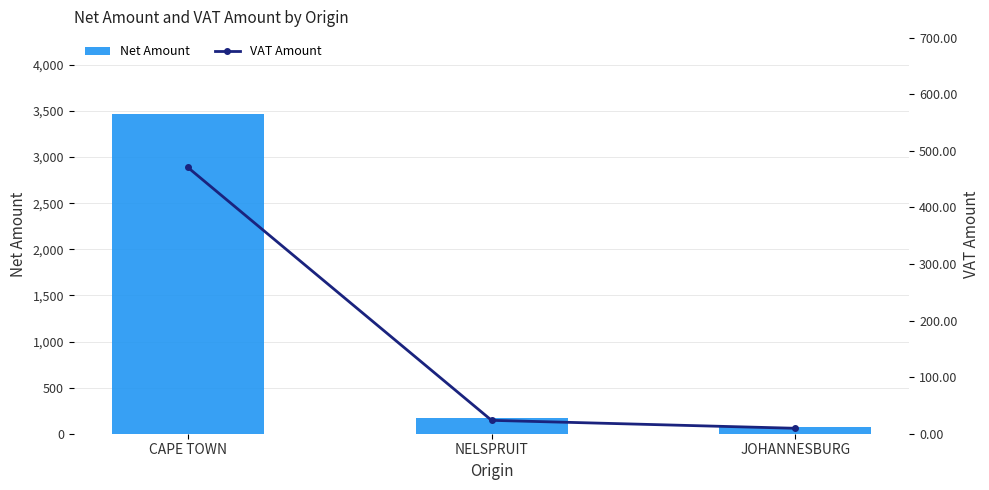

Reading left to right, list all the values displayed in this chart.

Net Amount: CAPE TOWN=3466.6	NELSPRUIT=169.1	JOHANNESBURG=68.7
VAT Amount: CAPE TOWN=471.0	NELSPRUIT=23.7	JOHANNESBURG=9.6